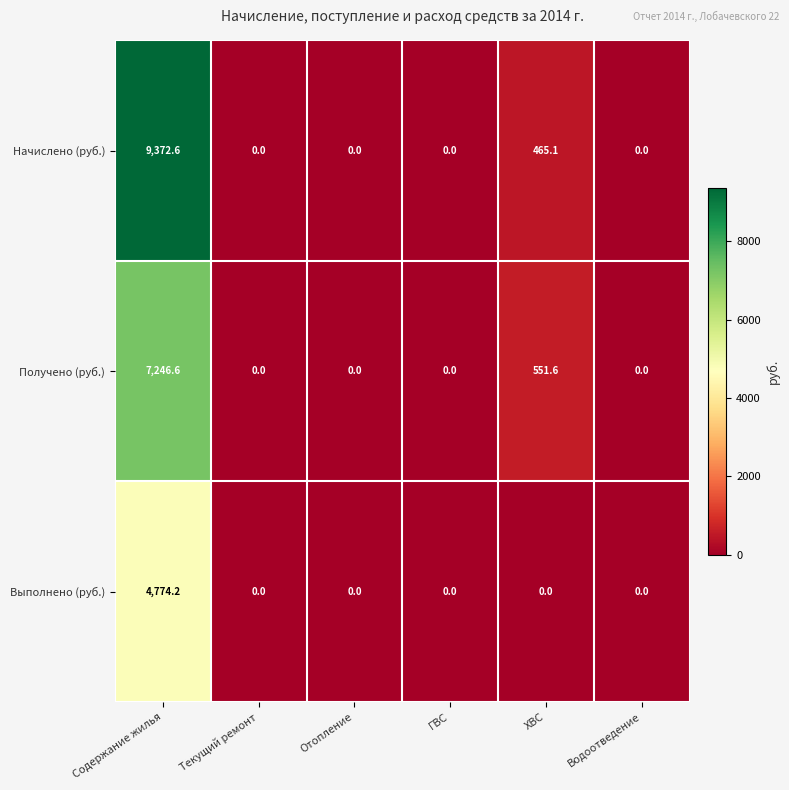

At which label does Выполнено (руб.) reach its peak?

Содержание жилья